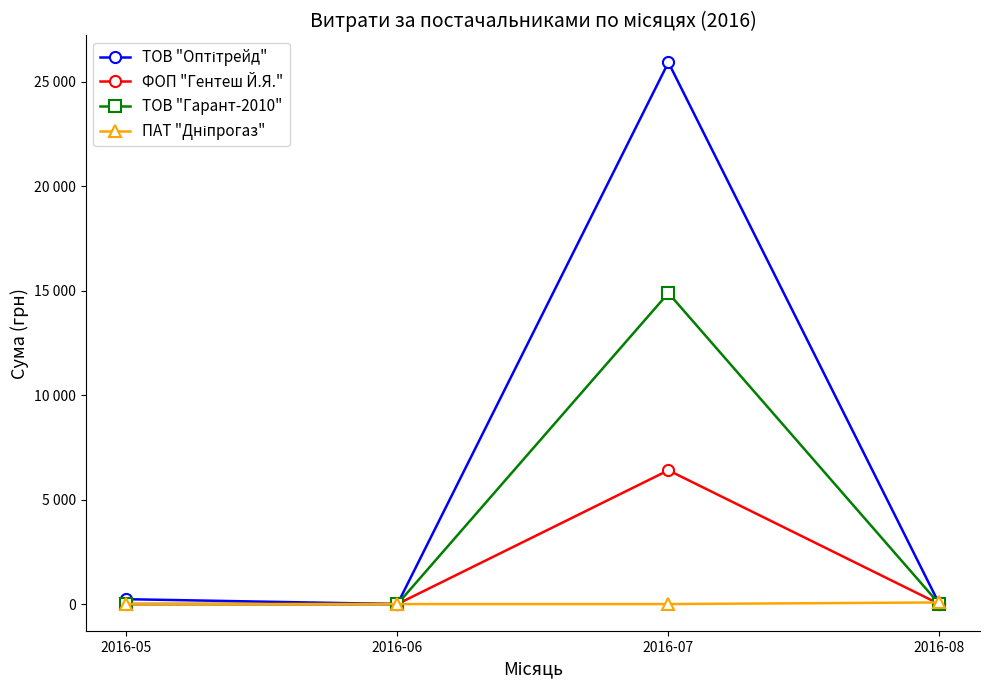

Which has a higher value, 2016-05 or 2016-08?

2016-05